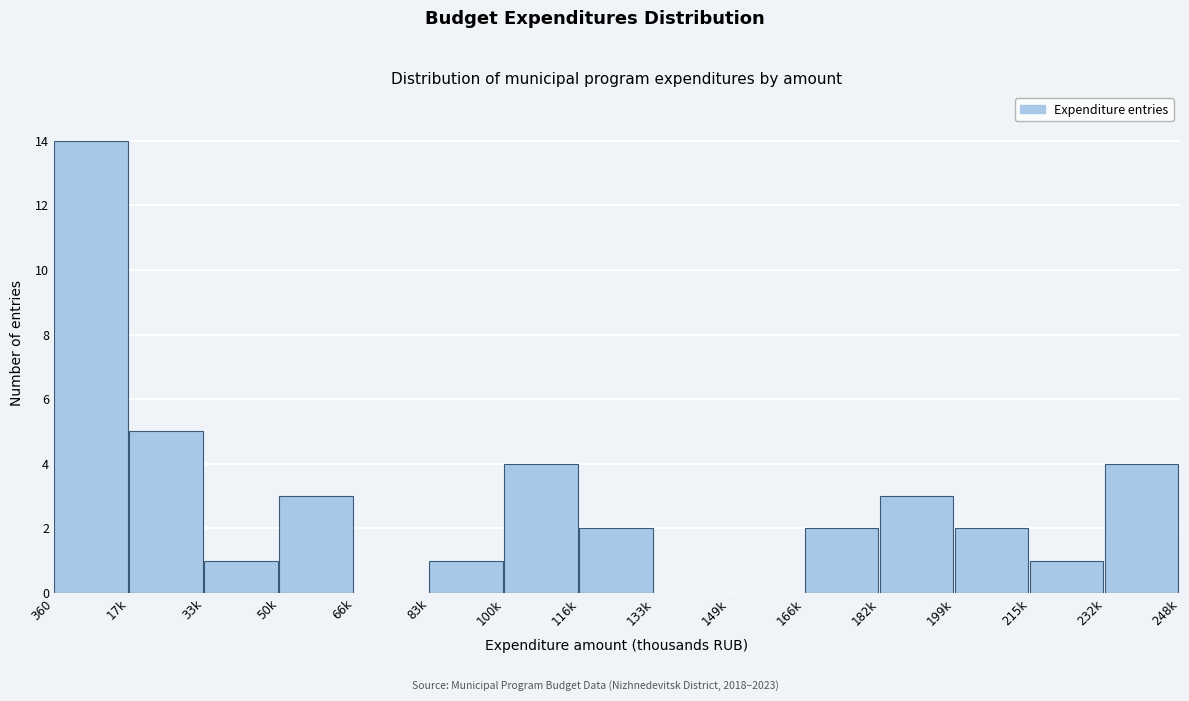

Reading left to right, transcribe all the data shown in this chart.

360=14	17k=5	33k=1	50k=3	66k=0	83k=1	100k=4	116k=2	133k=0	149k=0	166k=2	182k=3	199k=2	215k=1	232k=4